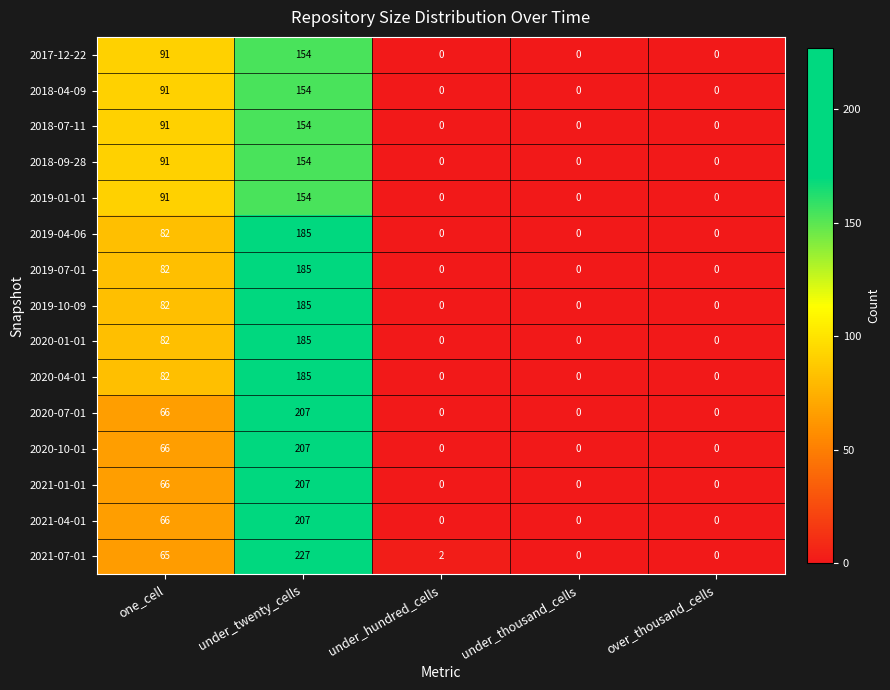

What is the average value of the 2017-12-22 series?

49